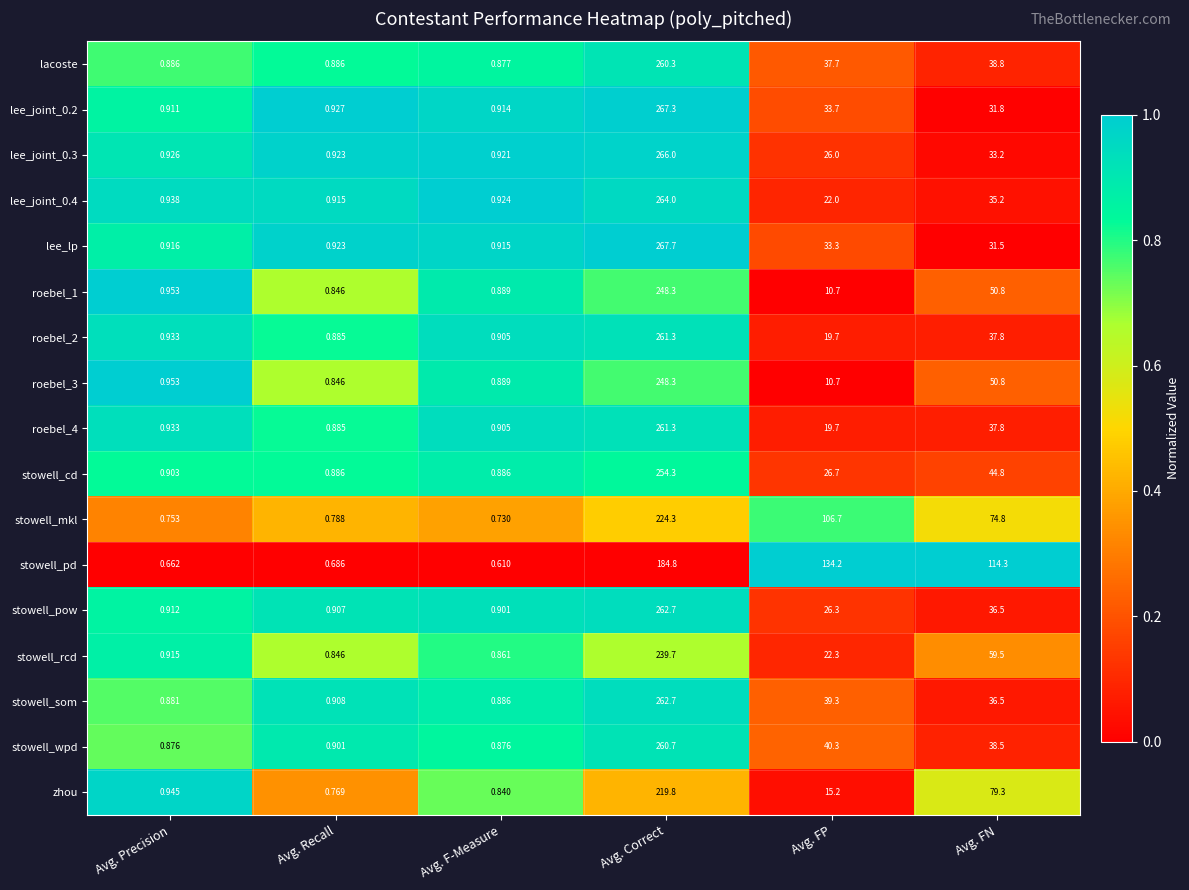

Which label corresponds to the largest value in the chart?

Avg. Correct